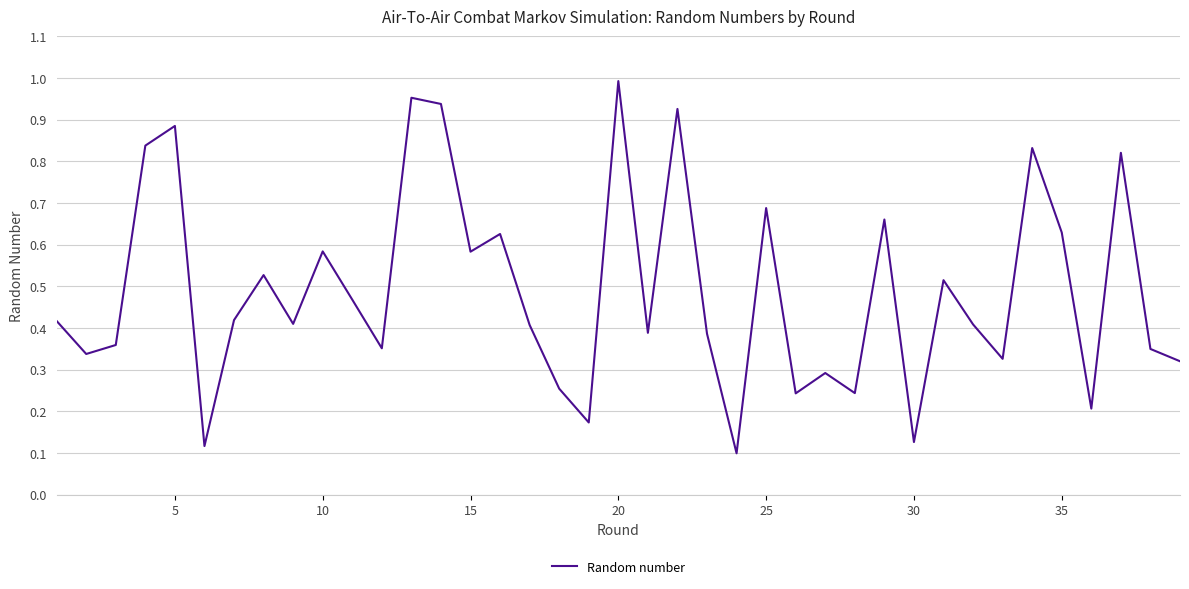

How many interior local valleys (lower than both neighbors) does the data have?

13